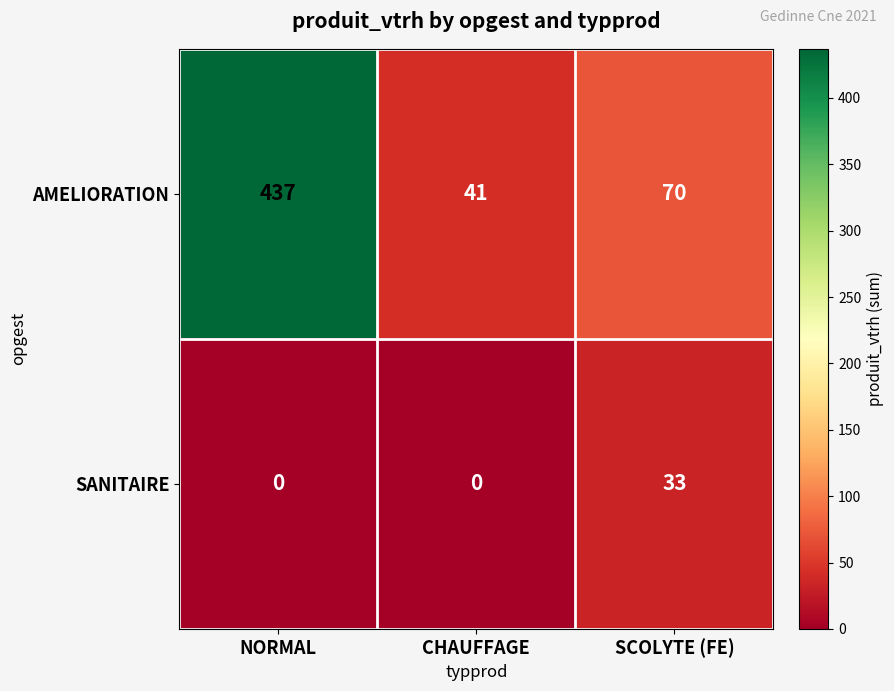

How many categories are shown in the chart?

3